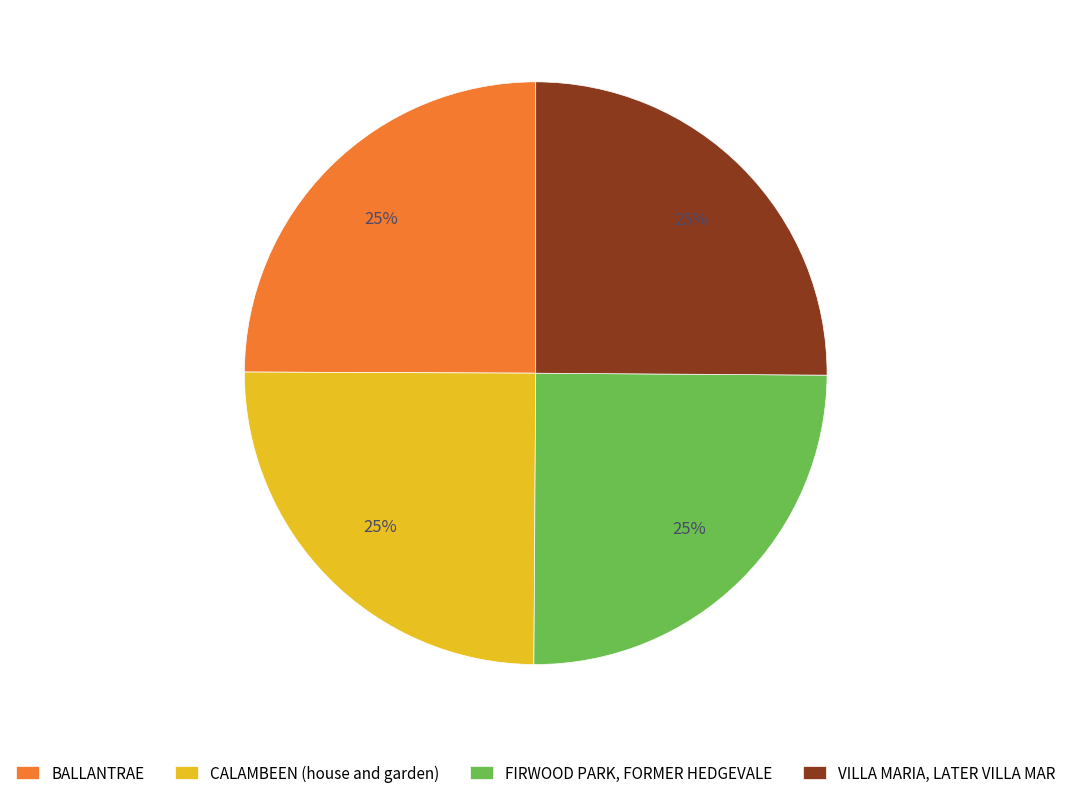

To the nearest percent, what is the combined percentage of BALLANTRAE and FIRWOOD PARK, FORMER HEDGEVALE?

50%